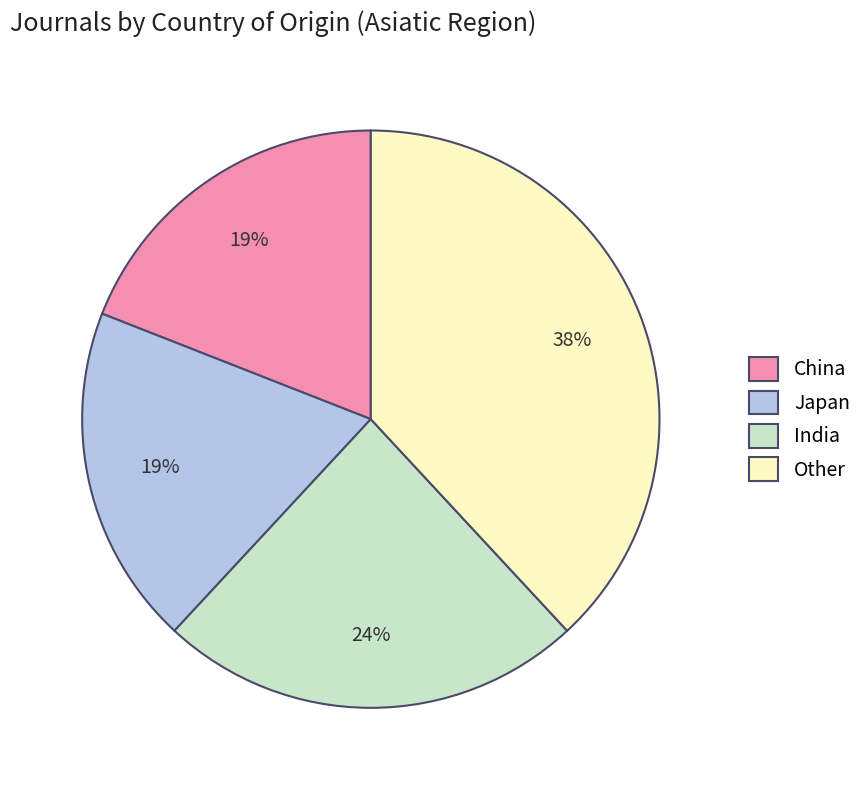

Approximately how many times larger is the value at China compared to Other?

0.5